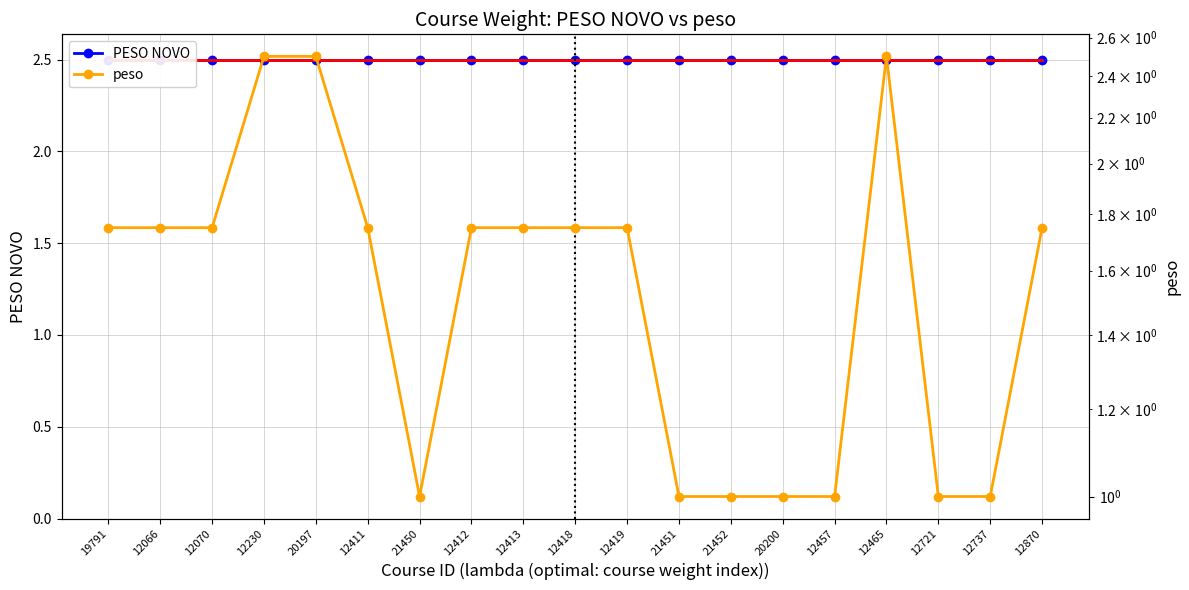

What is the greatest value displayed?

2.5